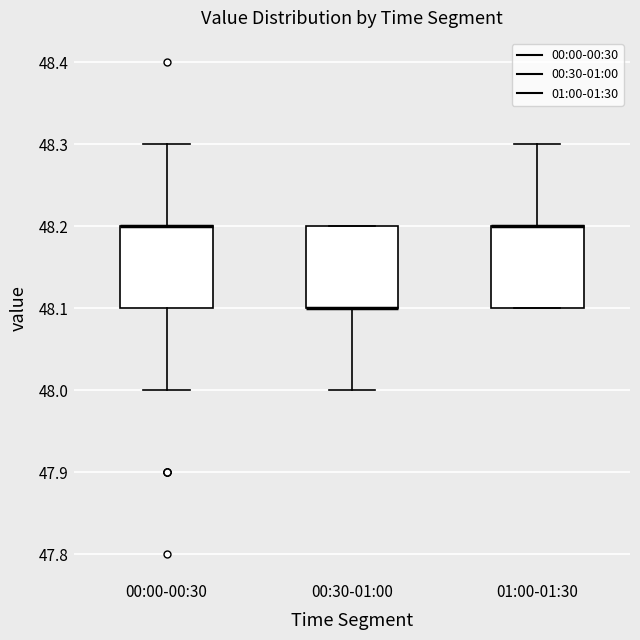

Where is the lower edge of the box for 01:00-01:30 on the y-axis? The values are not printed on the chart, so give them approximately, as read against the axis.

48.1